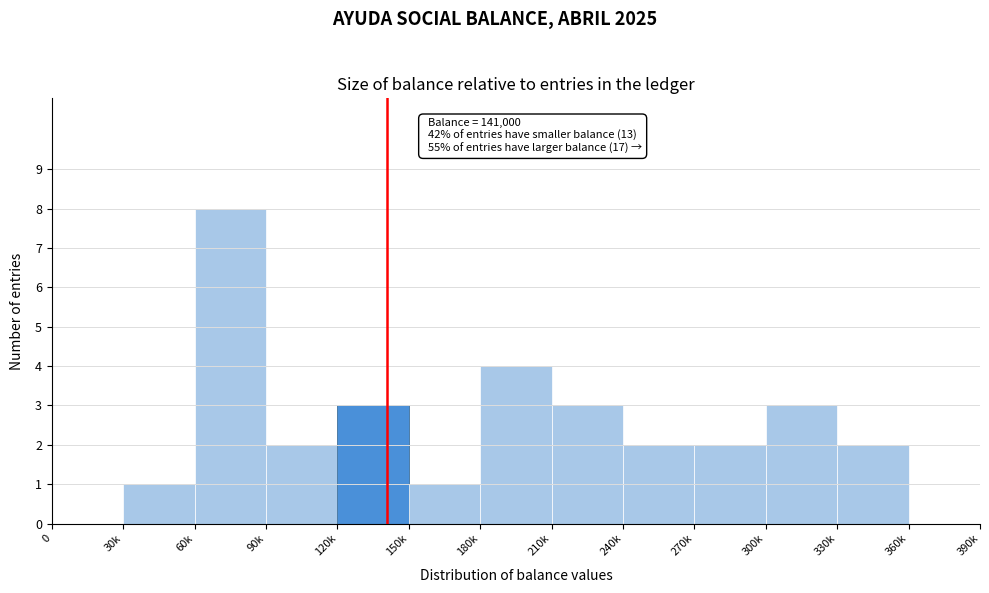

Reading left to right, list all the values displayed in this chart.

0=0	30k=1	60k=8	90k=2	120k=3	150k=1	180k=4	210k=3	240k=2	270k=2	300k=3	330k=2	360k=0